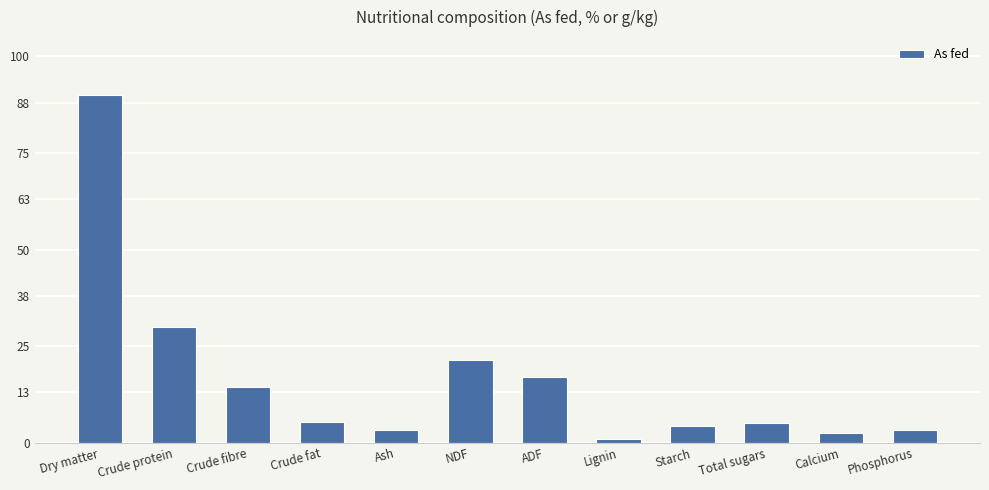

What is the sum of all values?

197.8